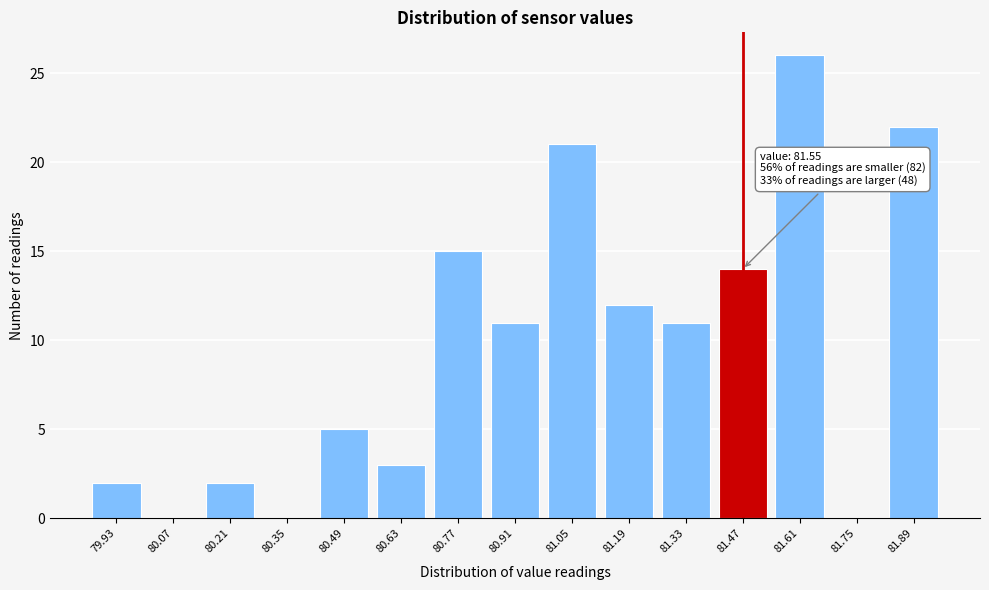

Reading right to left, transcribe all the data shown in this chart.

81.89=22	81.75=0	81.61=26	81.47=14	81.33=11	81.19=12	81.05=21	80.91=11	80.77=15	80.63=3	80.49=5	80.35=0	80.21=2	80.07=0	79.93=2